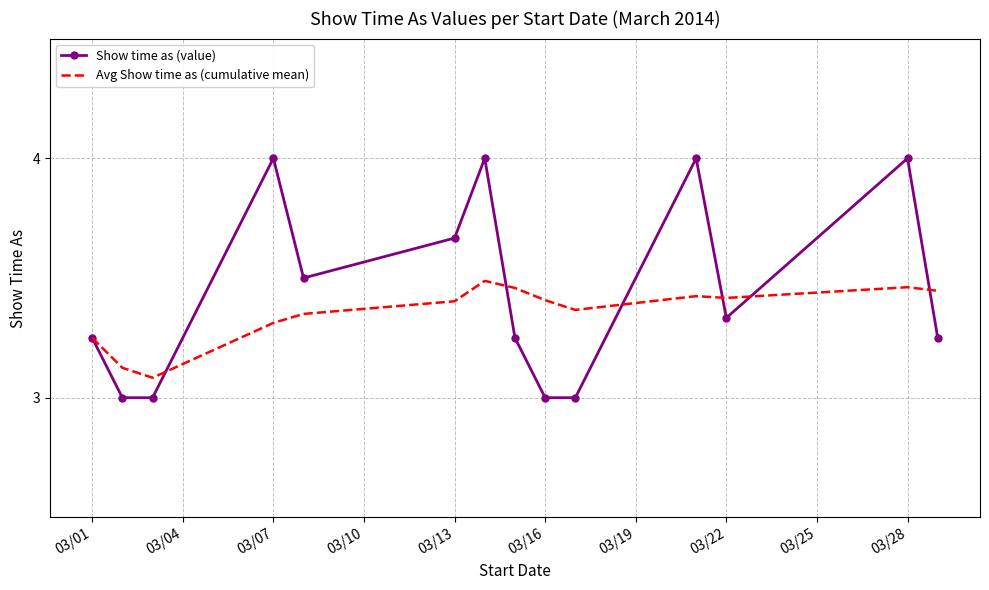

Rank the series by their average value, from highest to lowest.

Show time as (value), Avg Show time as (cumulative mean)